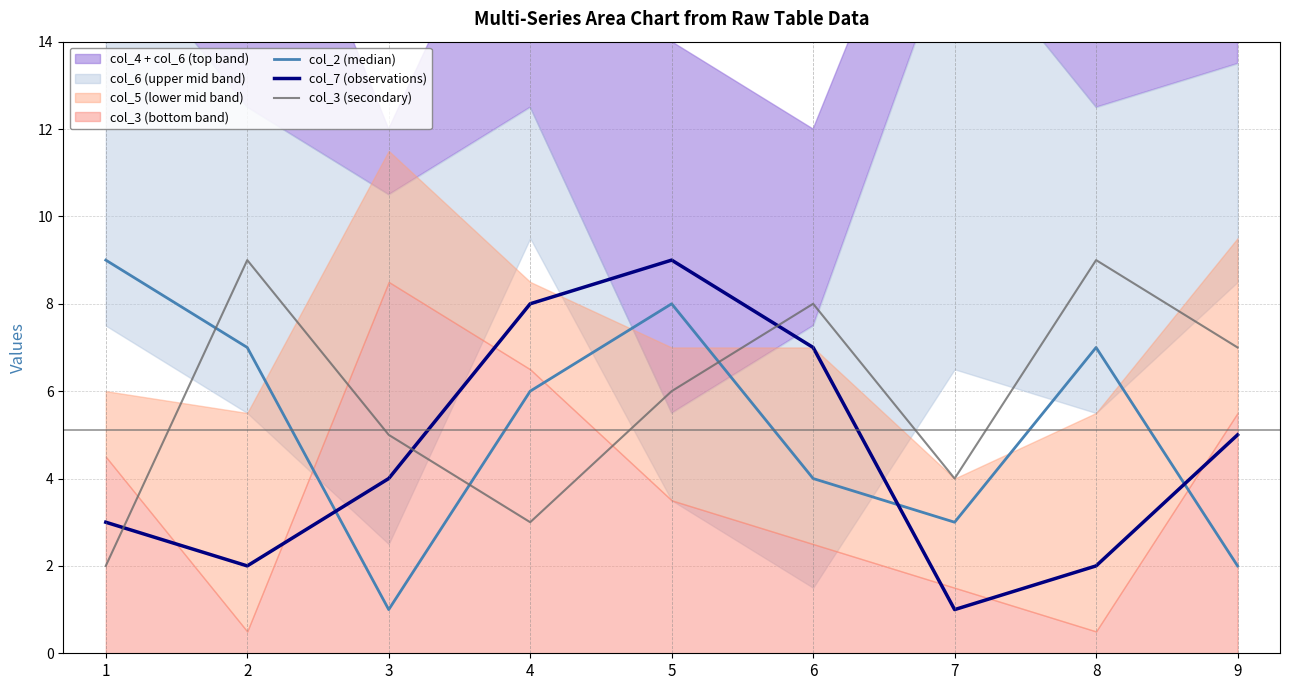

The col_3 (secondary) series shows 3 at 4. True or false?

True